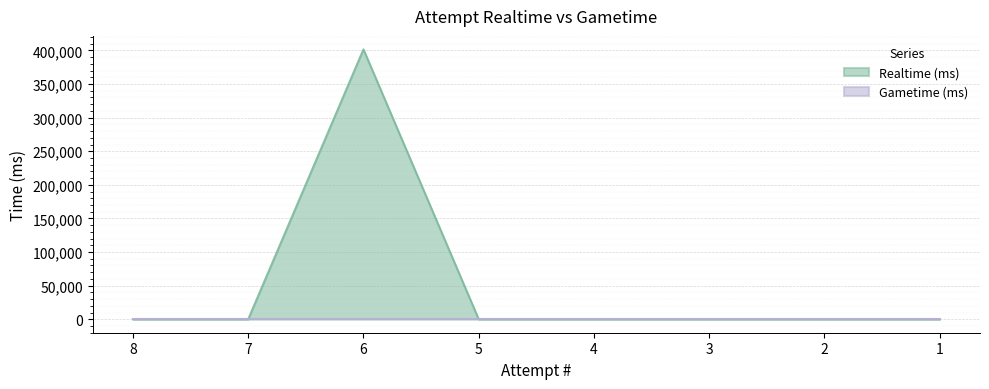

At which label is the value closest to 200781?

8